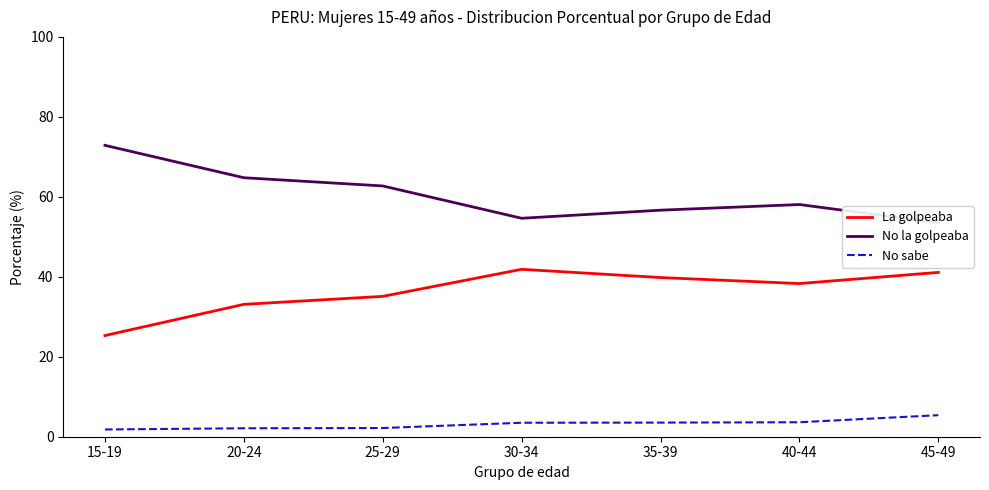

The value of No la golpeaba at 15-19 is 72.9. True or false?

True